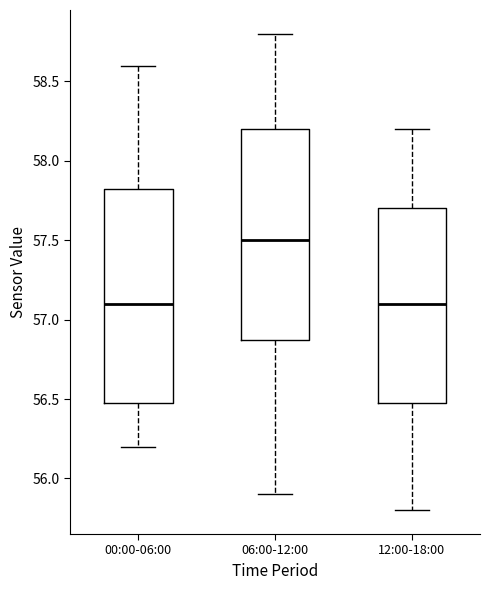

Reading left to right, read every box against the y-axis: the position of its median line, the range the box covers, and the ends of its whiskers. The values are not printed on the chart, so give them approximately, as read against the axis.

00:00-06:00: median 57.10, box 56.50 to 57.85, whiskers 56.20 to 58.60
06:00-12:00: median 57.50, box 56.90 to 58.20, whiskers 55.90 to 58.80
12:00-18:00: median 57.10, box 56.50 to 57.70, whiskers 55.80 to 58.20